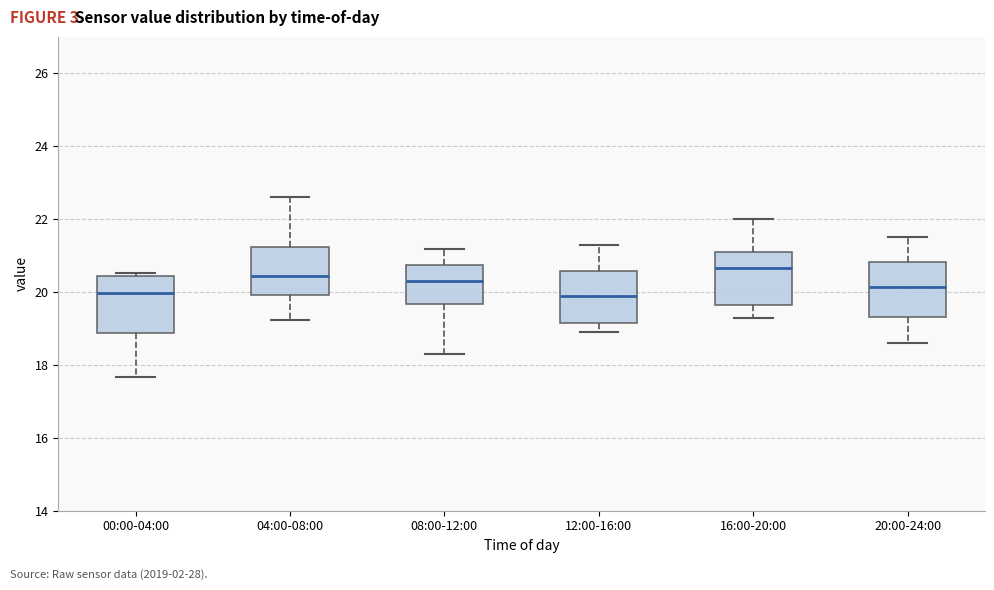

Reading left to right, read every box against the y-axis: the position of its median line, the range the box covers, and the ends of its whiskers. The values are not printed on the chart, so give them approximately, as read against the axis.

00:00-04:00: median 20.0, box 18.8 to 20.4, whiskers 17.6 to 20.6
04:00-08:00: median 20.4, box 20.0 to 21.2, whiskers 19.2 to 22.6
08:00-12:00: median 20.4, box 19.6 to 20.8, whiskers 18.4 to 21.2
12:00-16:00: median 19.8, box 19.2 to 20.6, whiskers 19.0 to 21.4
16:00-20:00: median 20.6, box 19.6 to 21.2, whiskers 19.4 to 22.0
20:00-24:00: median 20.2, box 19.4 to 20.8, whiskers 18.6 to 21.6